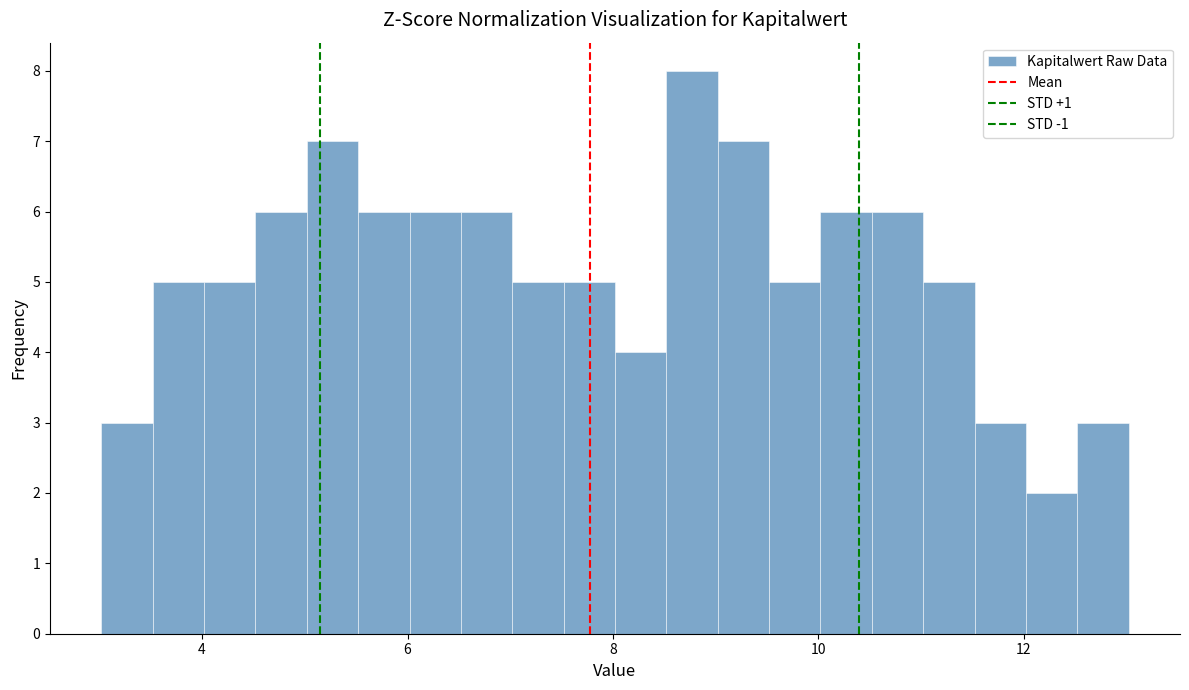

Read against the x-axis, roughly where is the centre of the tallest bar?

8.8